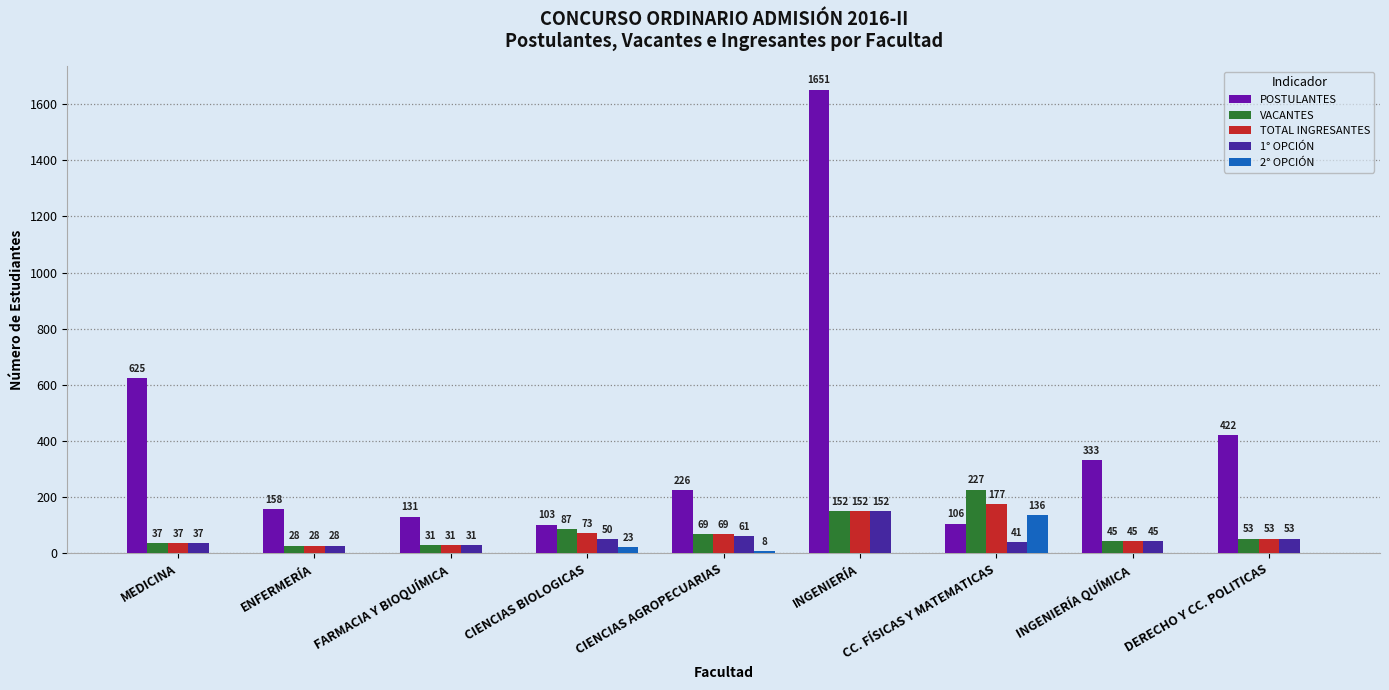

Which category has the highest value across all series?

INGENIERÍA